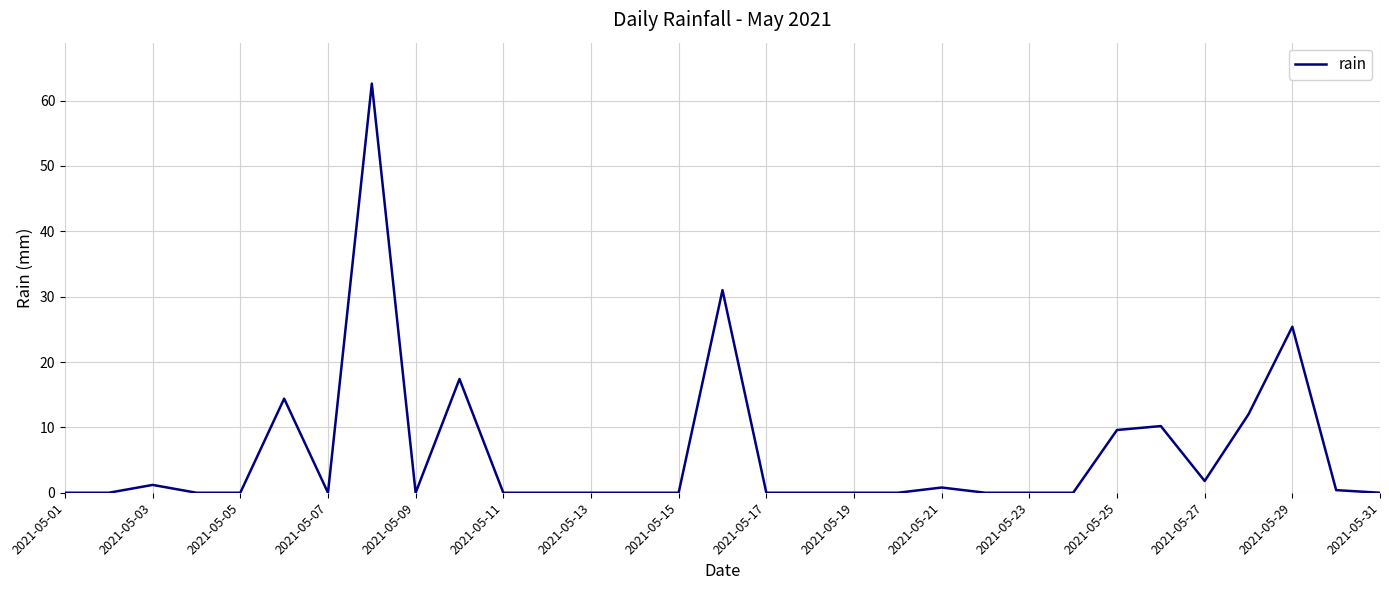

What is the greatest value displayed?

62.6